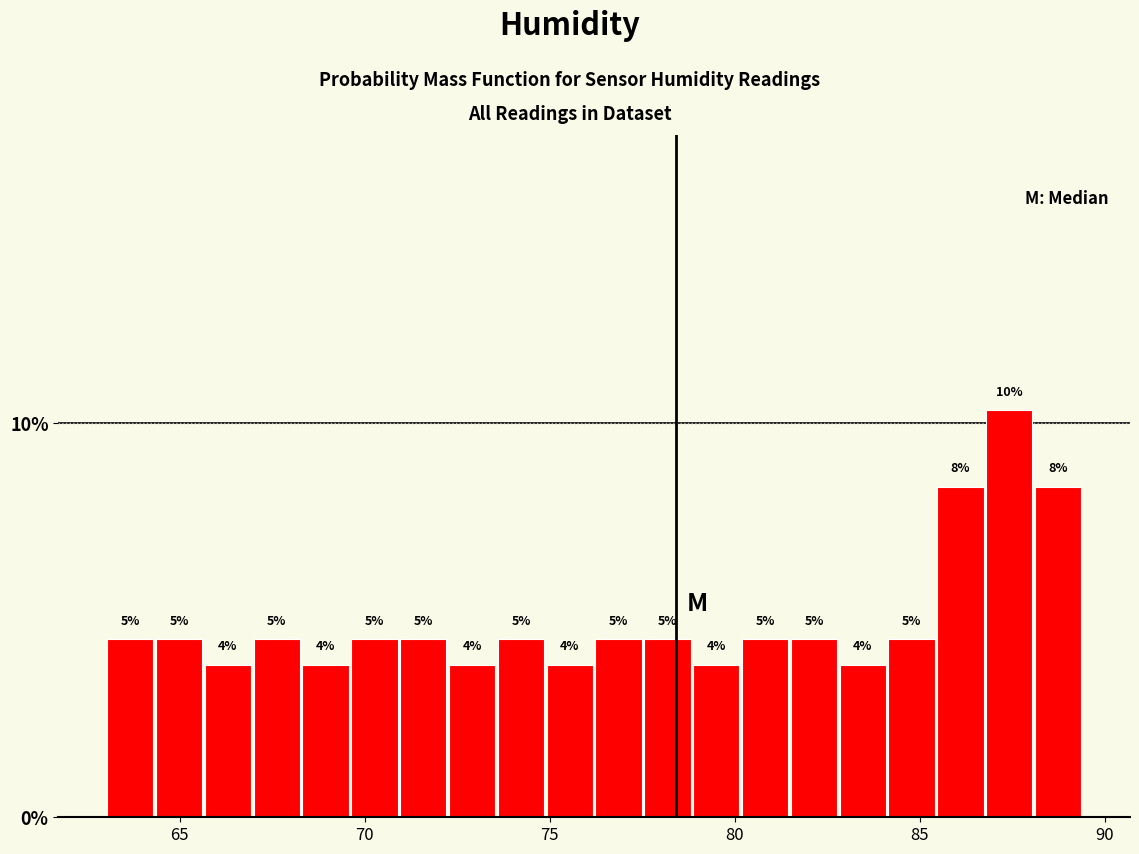

Around what value on the x-axis is the tallest bar? Give the approximate position of its centre, as read against the axis.

87.5